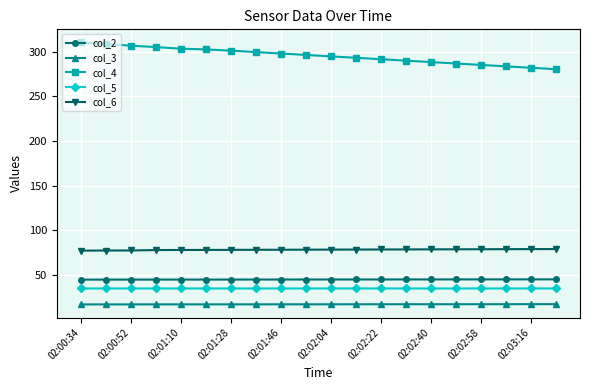

True or false: col_5 and col_3 intersect in this chart.

False